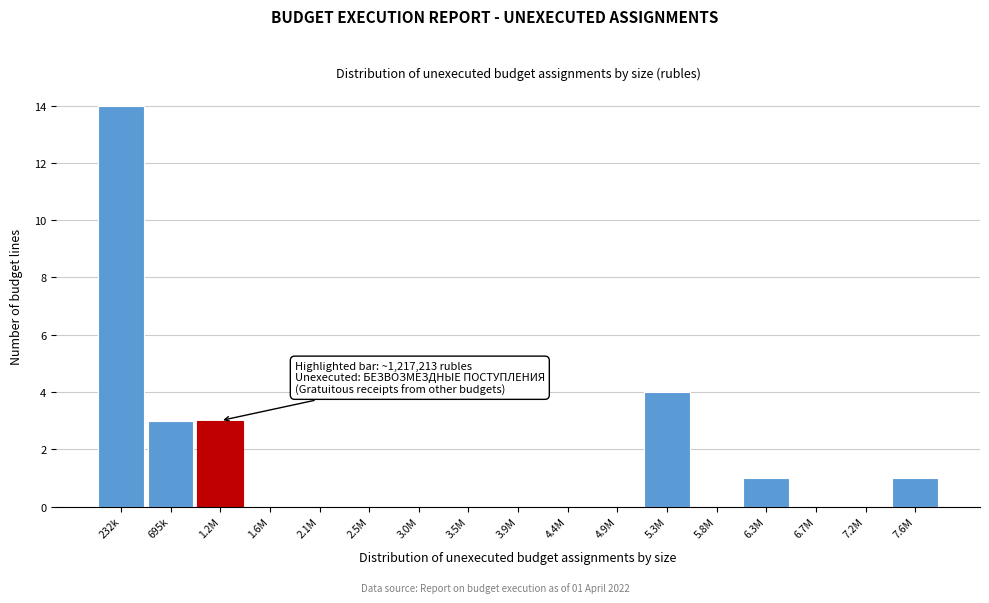

Reading left to right, list all the values displayed in this chart.

232k=14	695k=3	1.2M=3	1.6M=0	2.1M=0	2.5M=0	3.0M=0	3.5M=0	3.9M=0	4.4M=0	4.9M=0	5.3M=4	5.8M=0	6.3M=1	6.7M=0	7.2M=0	7.6M=1